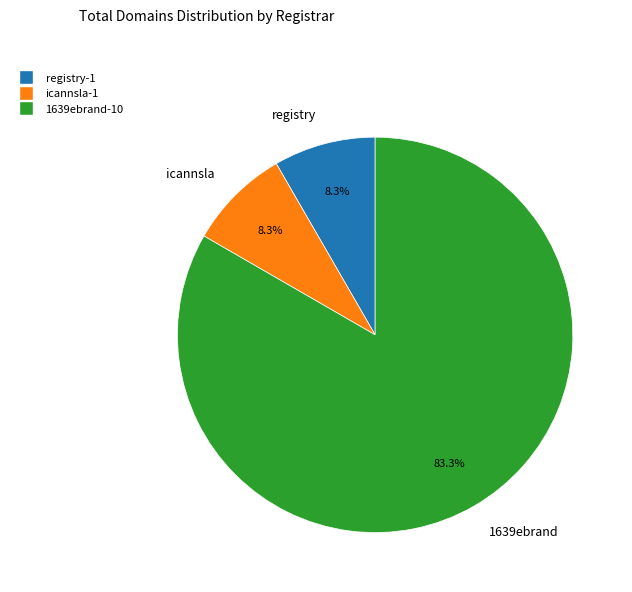

What is the total percentage of 1639ebrand and icannsla?

91.7%